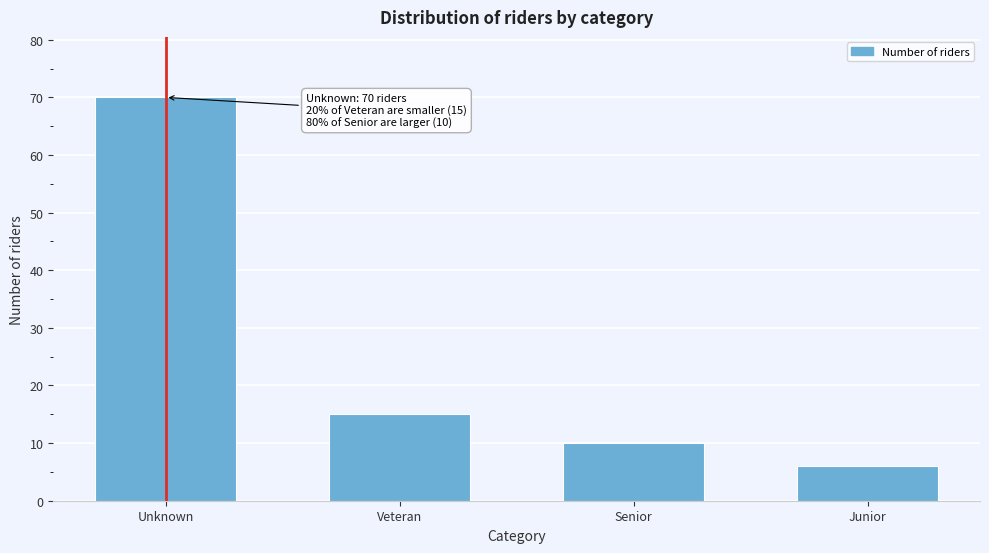

Reading left to right, list all the values displayed in this chart.

70	15	10	6